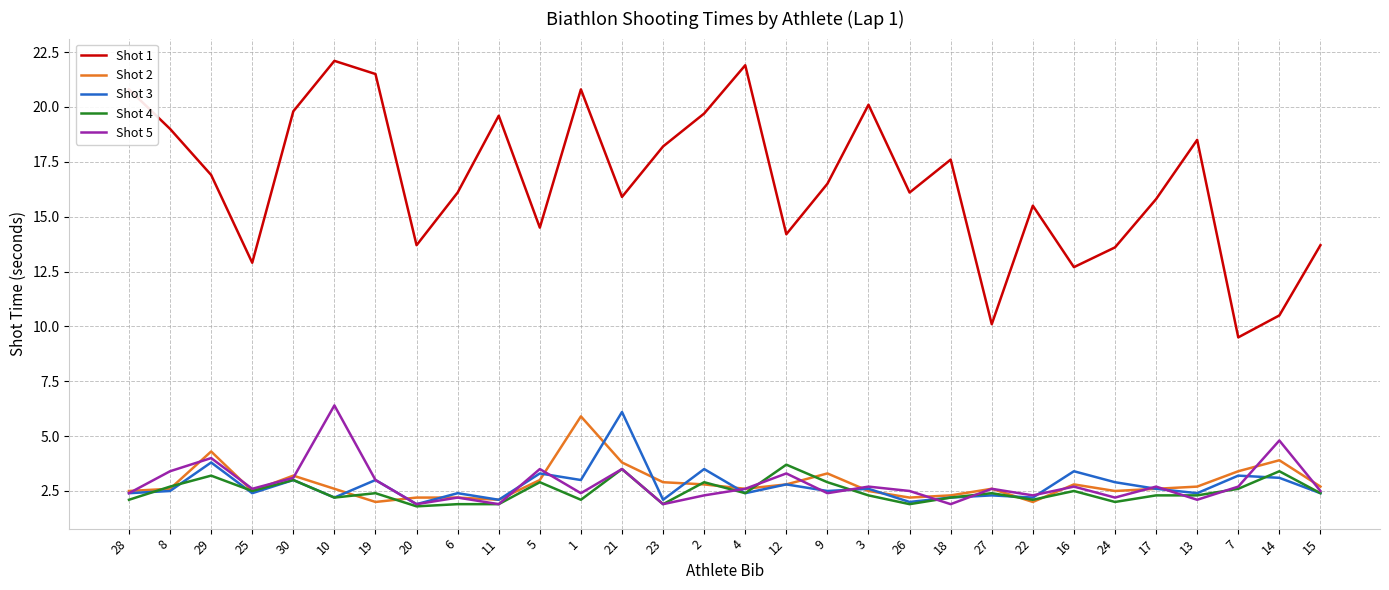

What value does the Shot 1 series have at 5?

14.5